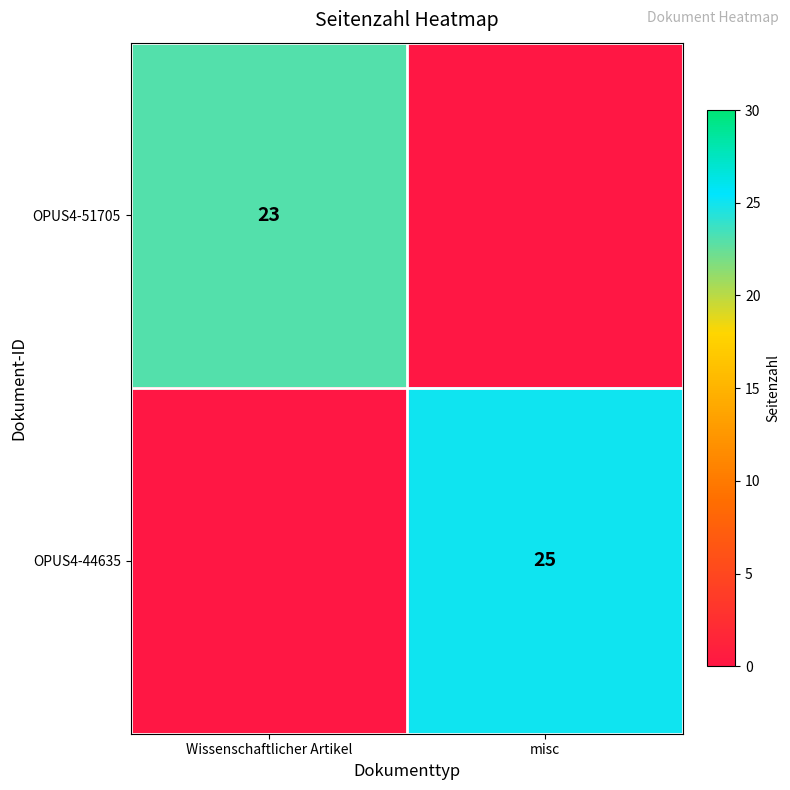

What is the greatest value displayed?

25.0